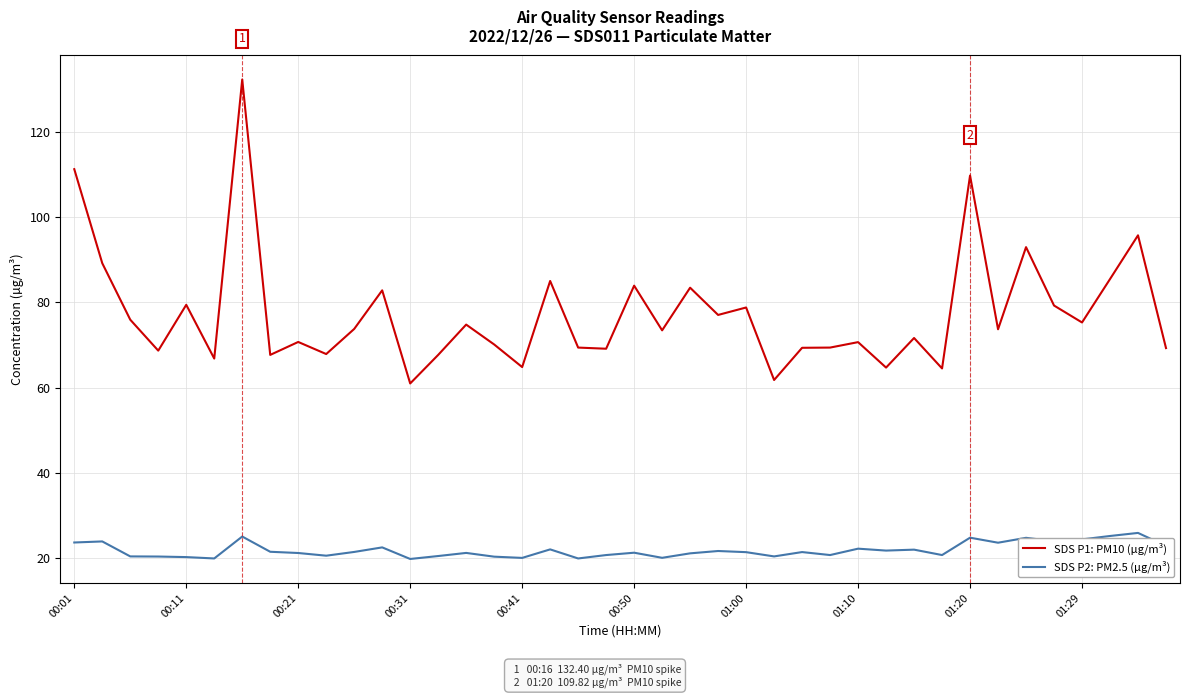

Which series has the widest spread of values?

SDS P1: PM10 (µg/m³)